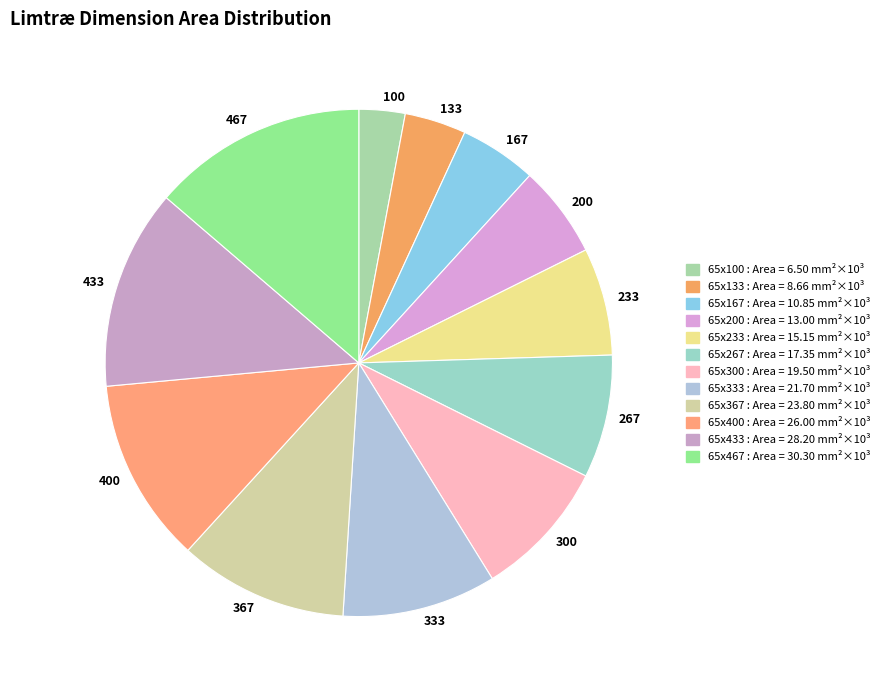

Which category has the smallest portion of the pie?

100